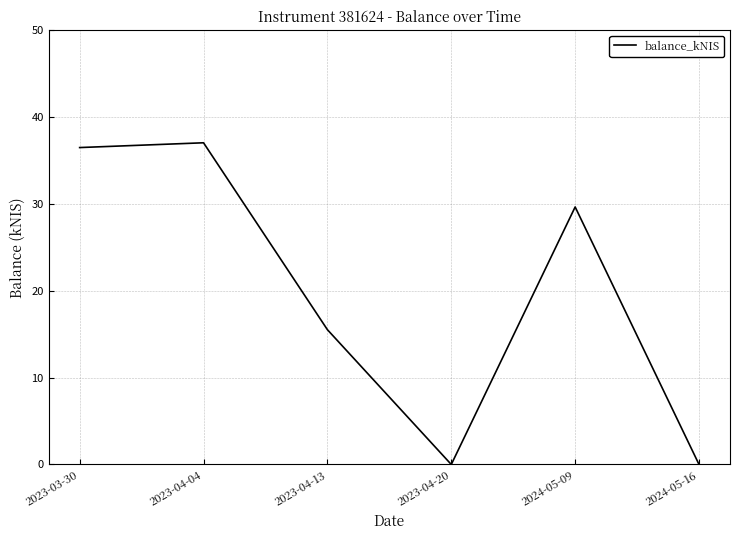

What is the change in value from 2023-03-30 to 2023-04-13?

-21.0